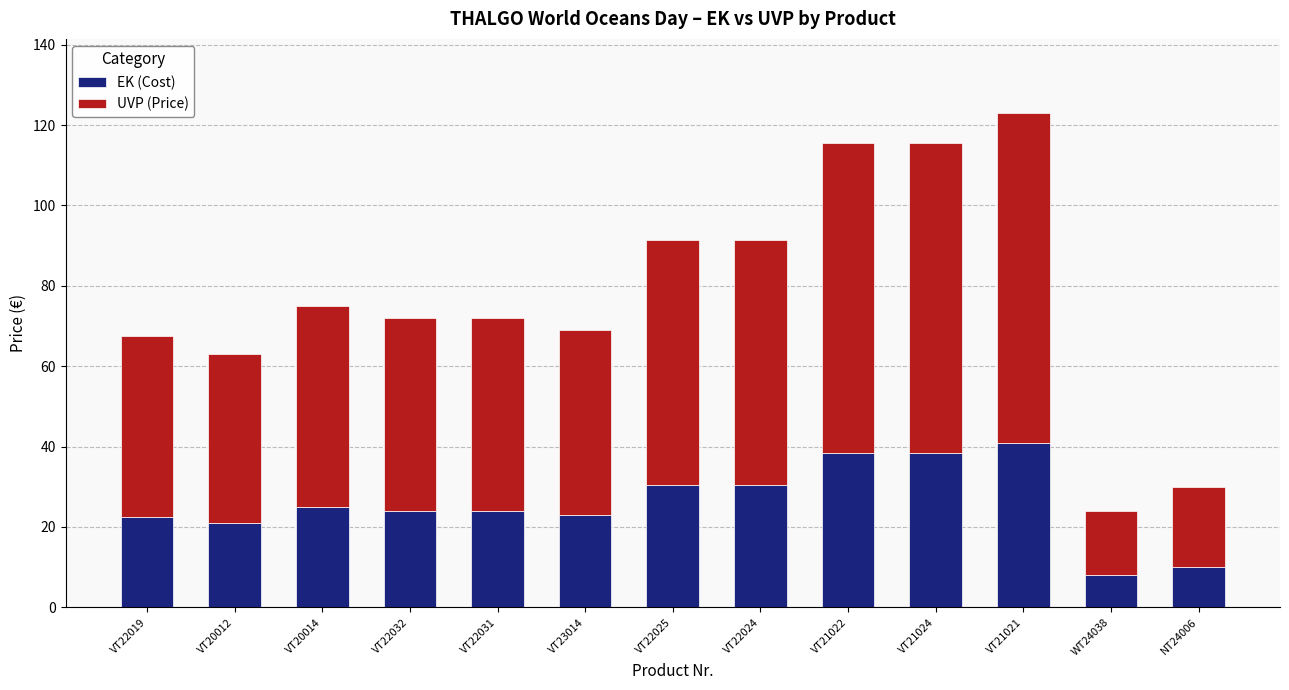

What is the sum of the EK (Cost) values at VT20012 and VT22031?

45.0